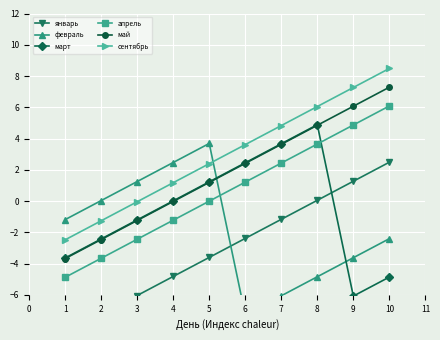

True or false: май and апрель cross at least once.

False